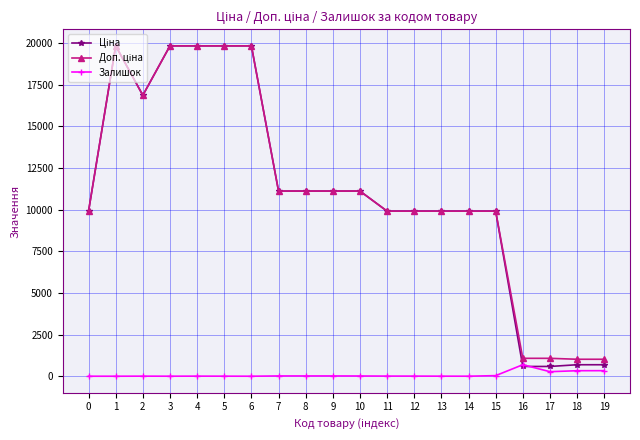

What is the total value across all series at 16?

2350.4